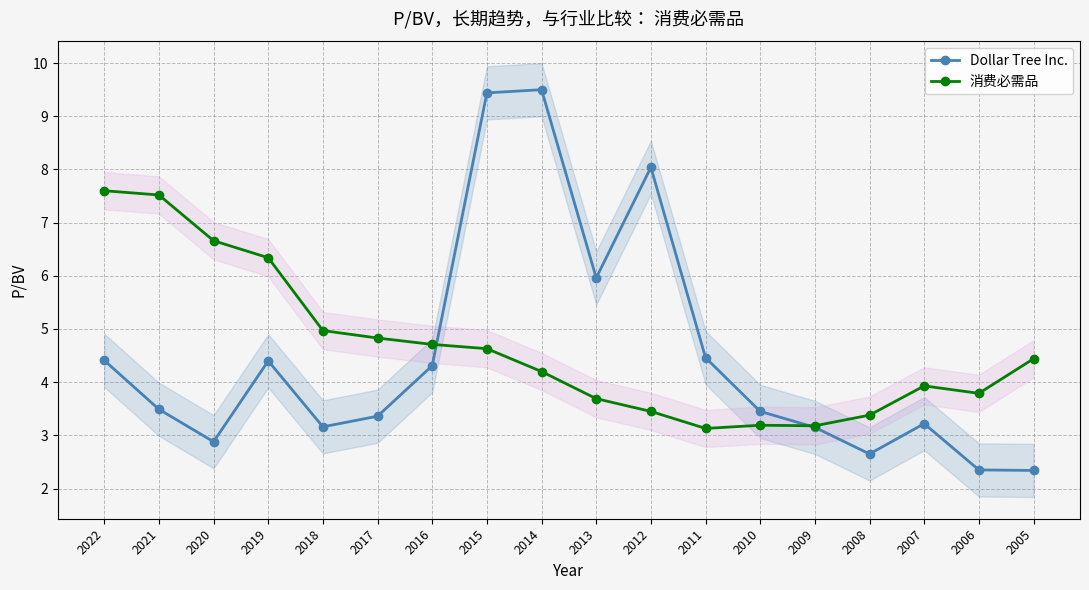

Is it true that 消费必需品 equals 3.2 at 2010?

True